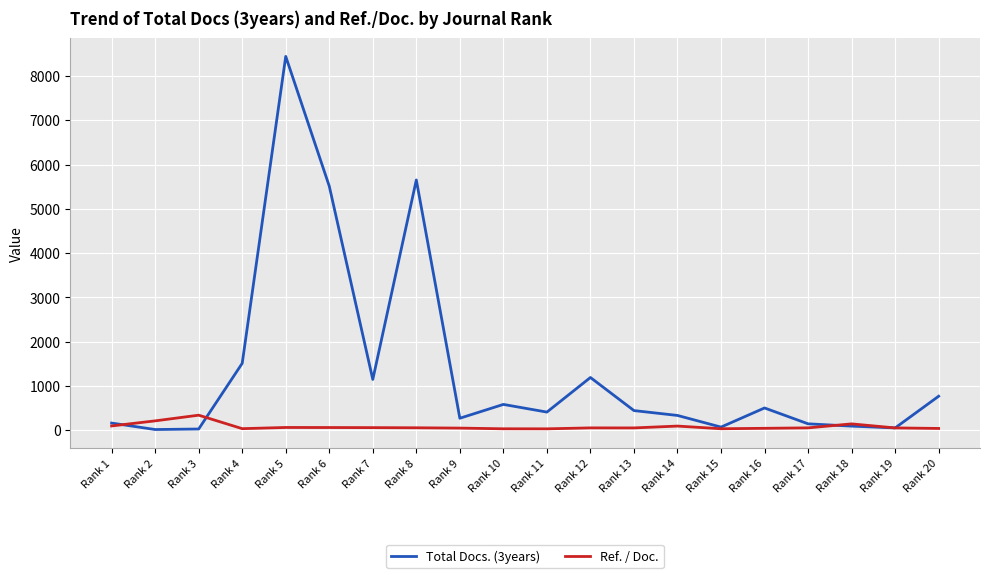

True or false: Ref. / Doc. has more than 1 points higher than both neighbors.

True